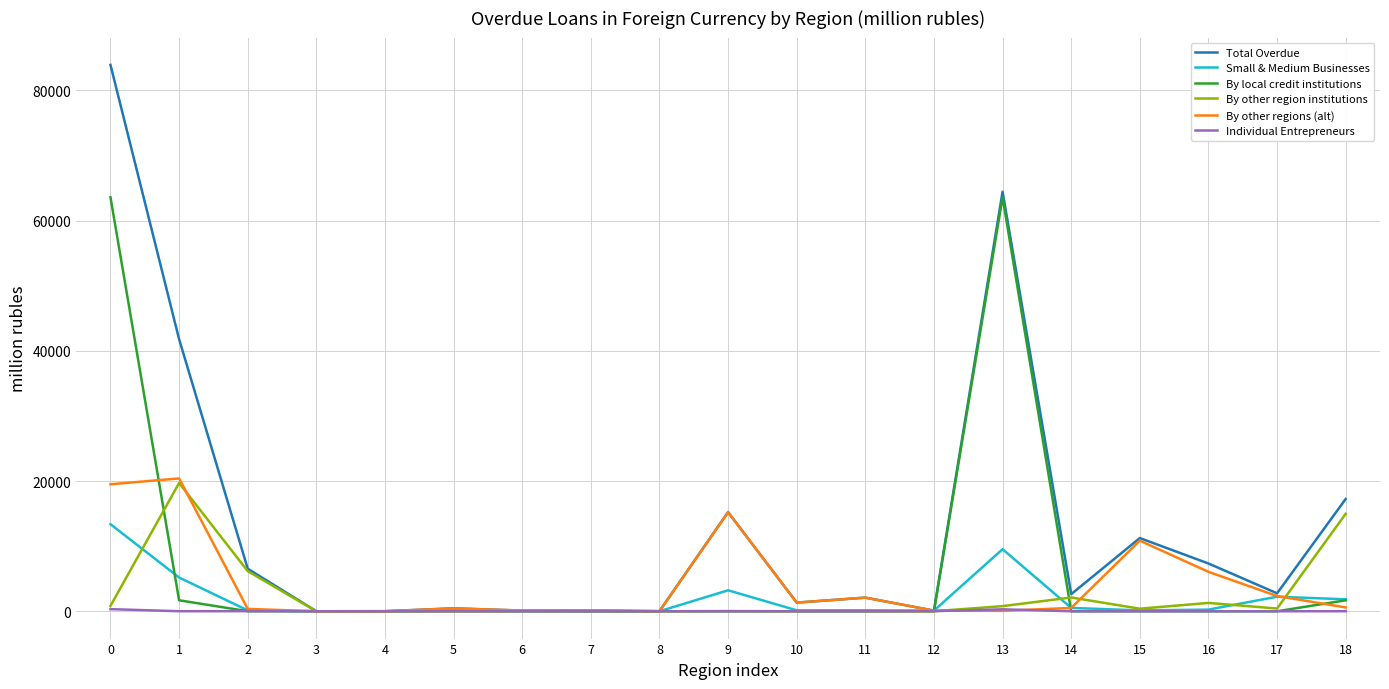

What is the difference between the Small & Medium Businesses values at 4 and 15?

123